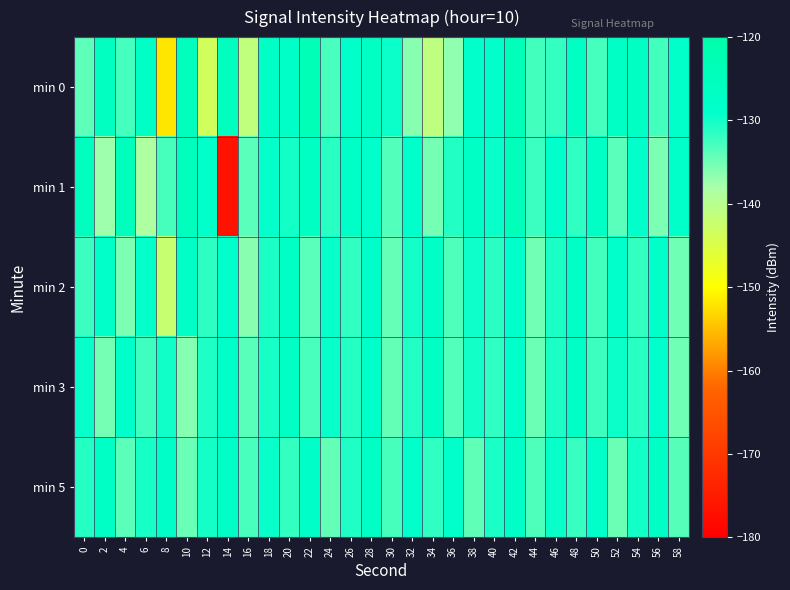

Reading left to right, list all the values displayed in this chart.

min 0: 0=-134.0	2=-126.2	4=-132.7	6=-127.2	8=-151.9	10=-125.4	12=-143.4	14=-125.4	16=-141.1	18=-127.3	20=-127.6	22=-123.7	24=-133.0	26=-128.3	28=-126.6	30=-129.7	32=-136.2	34=-141.0	36=-136.7	38=-129.0	40=-128.9	42=-124.2	44=-132.6	46=-131.7	48=-126.7	50=-132.8	52=-127.1	54=-126.9	56=-132.6	58=-128.5
min 1: 0=-125.8	2=-137.4	4=-124.9	6=-138.6	8=-132.8	10=-125.0	12=-128.2	14=-176.6	16=-133.8	18=-129.3	20=-130.0	22=-126.5	24=-131.2	26=-127.8	28=-129.1	30=-133.4	32=-128.7	34=-135.2	36=-130.8	38=-127.3	40=-129.6	42=-124.8	44=-132.1	46=-128.9	48=-131.5	50=-127.4	52=-133.8	54=-129.2	56=-135.6	58=-128.3
min 2: 0=-132.1	2=-128.5	4=-135.7	6=-129.3	8=-142.1	10=-127.8	12=-131.4	14=-128.9	16=-136.2	18=-130.5	20=-127.1	22=-133.8	24=-129.4	26=-131.7	28=-128.2	30=-134.5	32=-130.1	34=-127.6	36=-133.2	38=-129.8	40=-131.3	42=-128.7	44=-135.1	46=-130.4	48=-127.9	50=-132.6	52=-129.1	54=-131.8	56=-128.4	58=-134.9
min 3: 0=-129.5	2=-135.2	4=-128.8	6=-132.4	8=-129.9	10=-136.1	12=-130.6	14=-128.1	16=-133.7	18=-130.2	20=-127.5	22=-132.9	24=-129.6	26=-131.0	28=-128.5	30=-134.3	32=-130.8	34=-127.2	36=-133.4	38=-130.0	40=-131.6	42=-128.3	44=-134.7	46=-130.5	48=-127.8	50=-132.3	52=-129.7	54=-131.2	56=-128.6	58=-135.0
min 5: 0=-131.0	2=-127.4	4=-133.9	6=-130.3	8=-128.0	10=-134.6	12=-130.1	14=-127.7	16=-133.0	18=-129.5	20=-131.8	22=-128.2	24=-134.4	26=-130.7	28=-127.3	30=-132.8	32=-129.2	34=-131.5	36=-128.9	38=-134.1	40=-130.4	42=-127.8	44=-133.2	46=-129.6	48=-131.9	50=-128.4	52=-134.7	54=-130.0	56=-127.5	58=-133.5